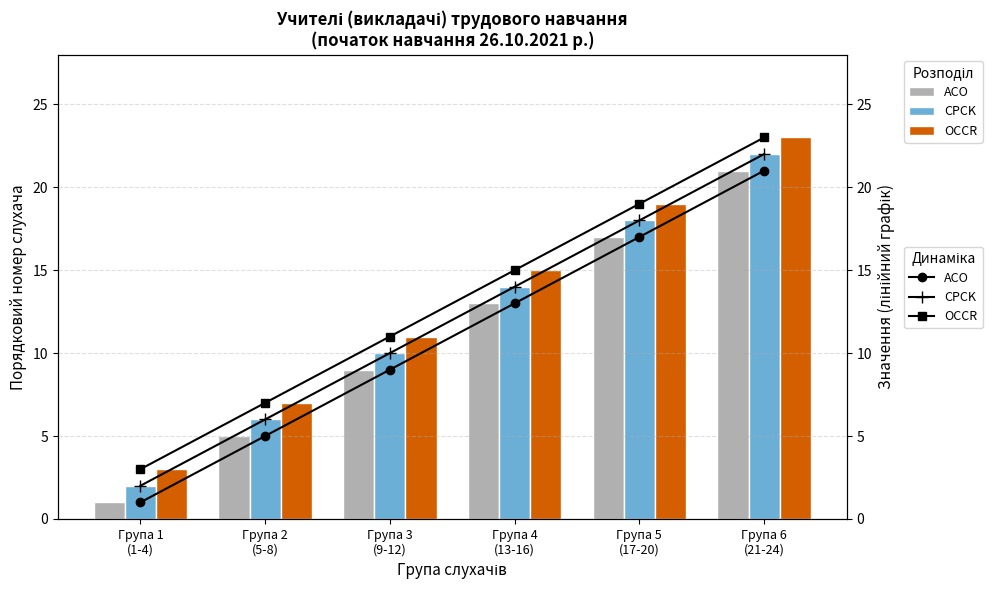

Count the OCCR values in the range 7 to 19.

4